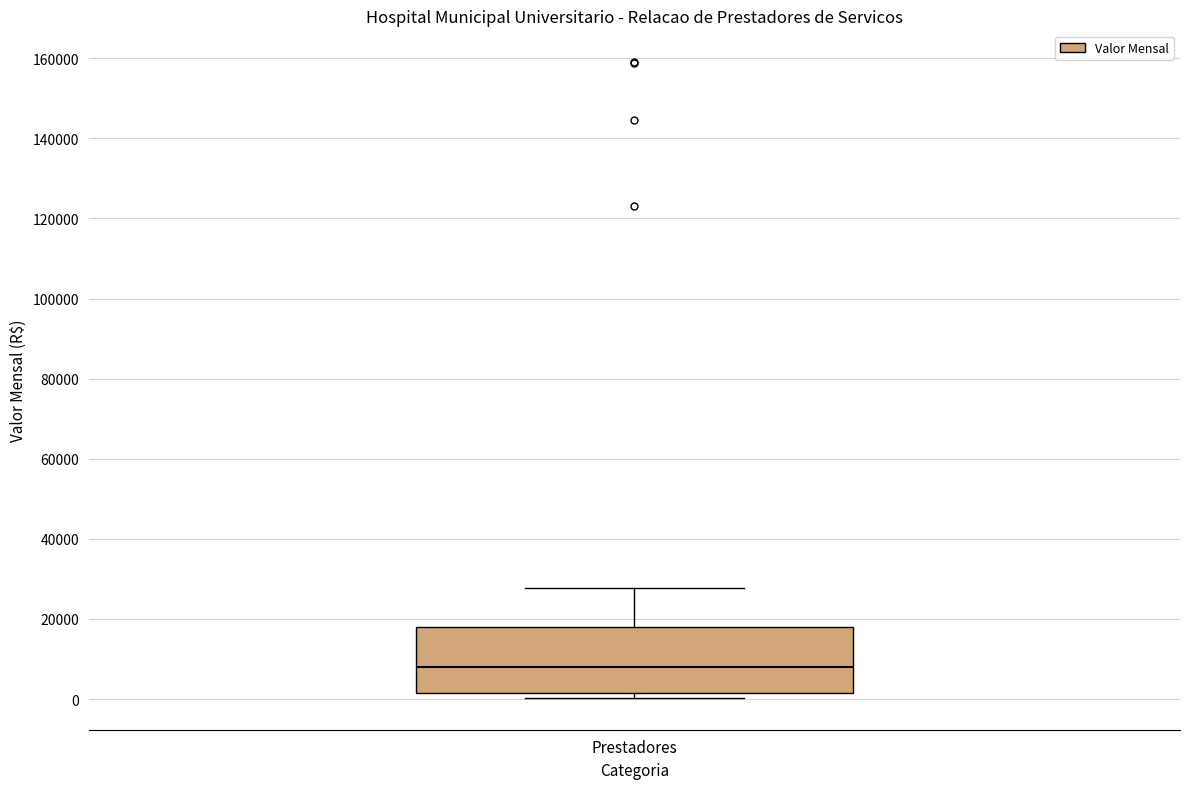

Read this box plot against the y-axis: the position of the median line, the range covered by the box, and the ends of both whiskers. The values are not printed on the chart, so give them approximately, as read against the axis.

median 8000, box 2000 to 18000, whiskers 0 to 28000